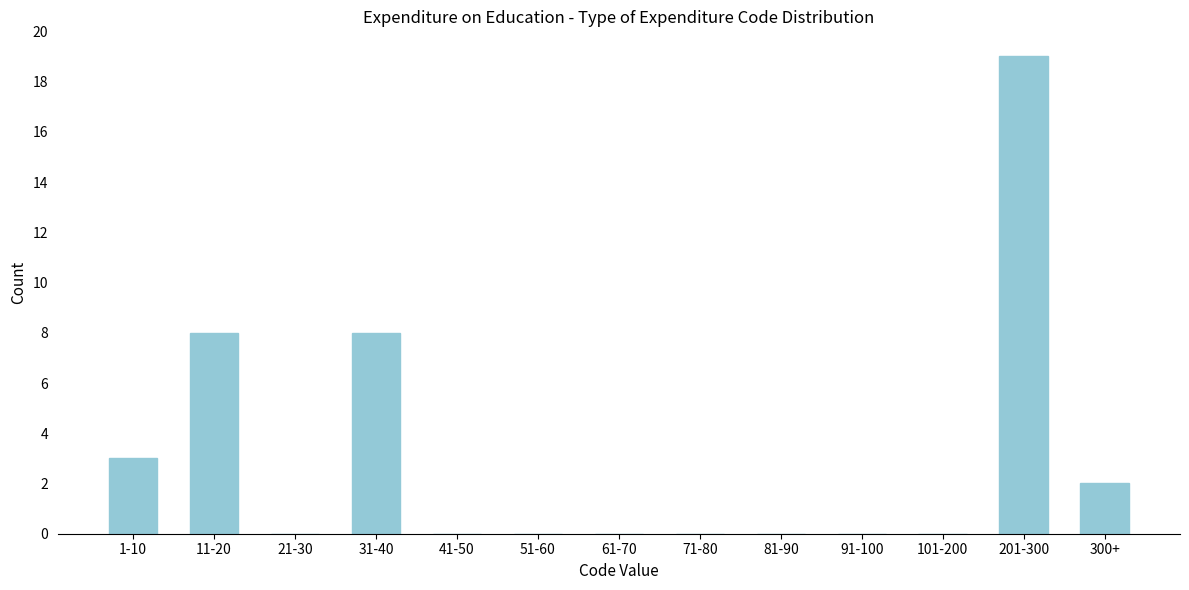

Reading right to left, extract all data points from this chart.

300+=2	201-300=19	101-200=0	91-100=0	81-90=0	71-80=0	61-70=0	51-60=0	41-50=0	31-40=8	21-30=0	11-20=8	1-10=3